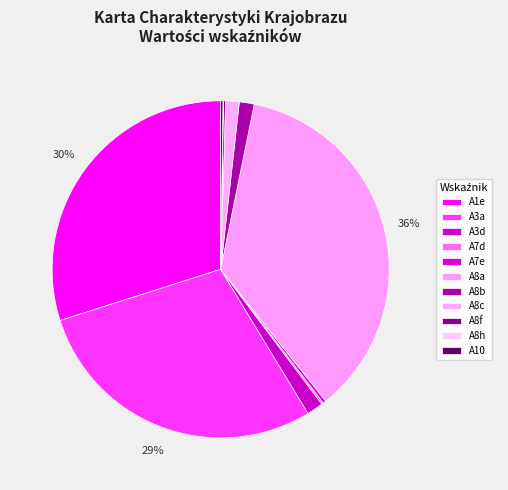

How many segments does this pie chart have?

11